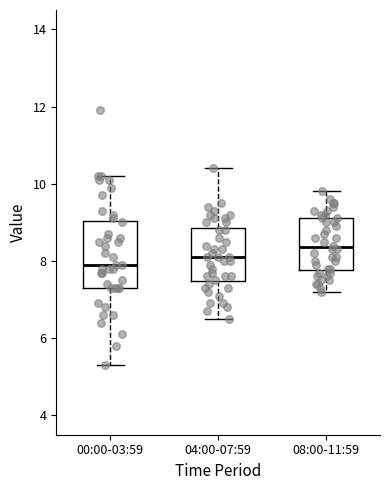

Which box is the tallest, from its lower edge to its upper edge?

00:00-03:59